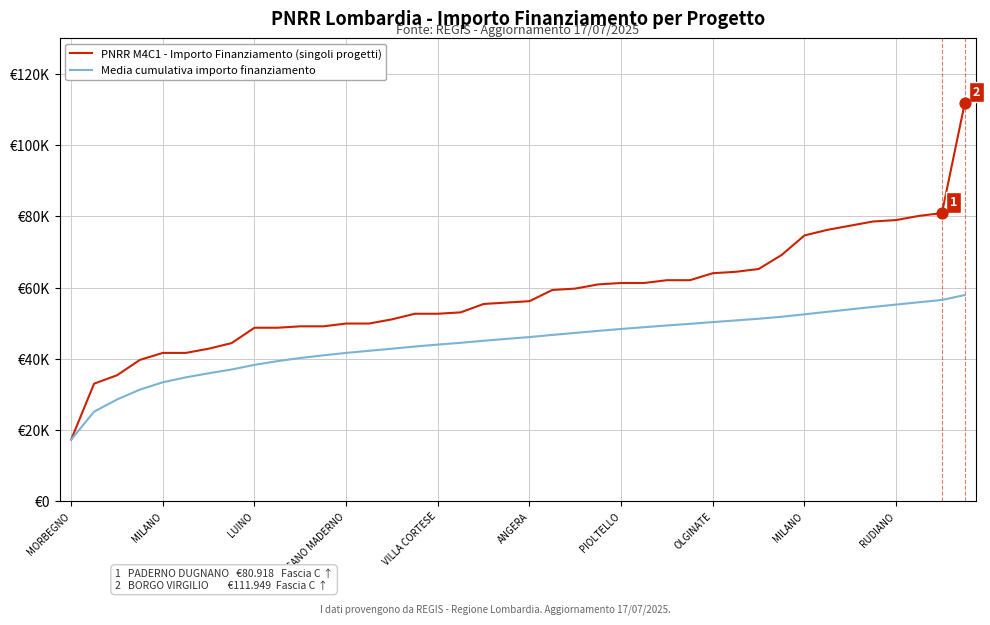

At which category is the sum across all series the highest?

39